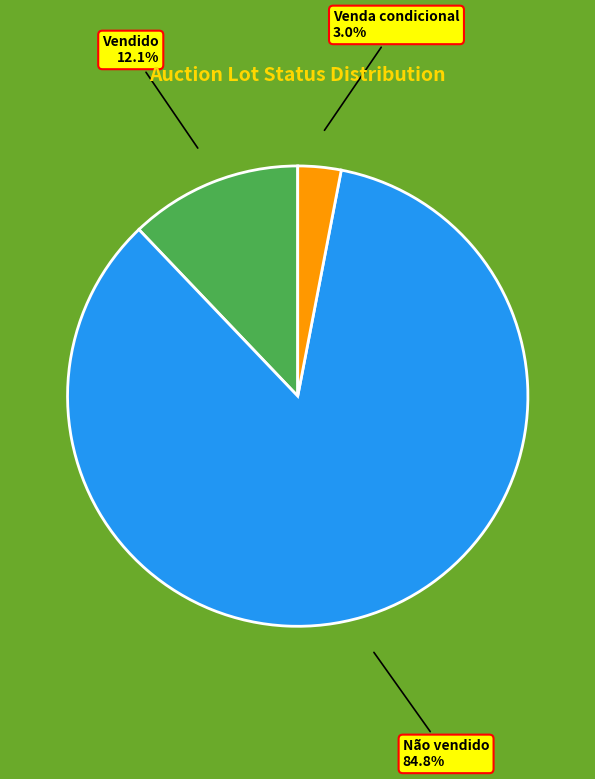

Rank the categories by value from highest to lowest.

Não vendido, Vendido, Venda condicional